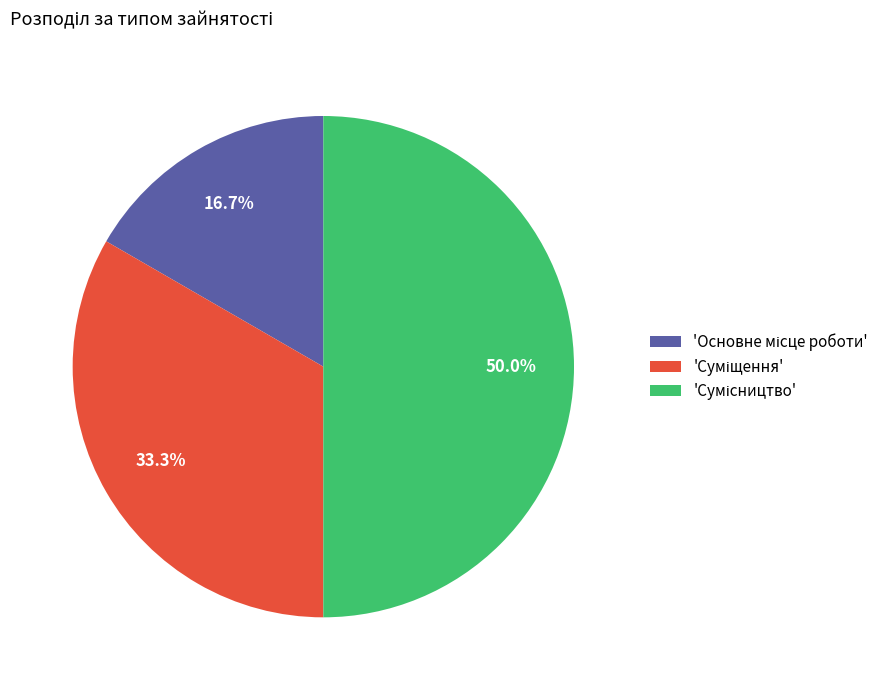

What is the smallest slice in the pie chart?

Основне місце роботи